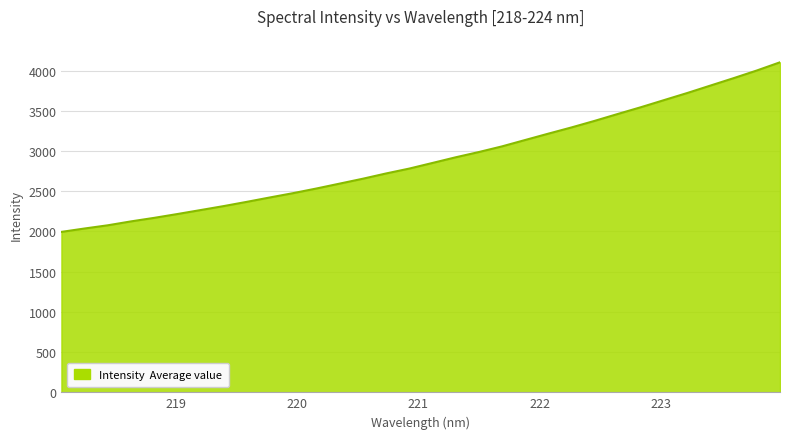

What is the smallest value displayed?

1994.7